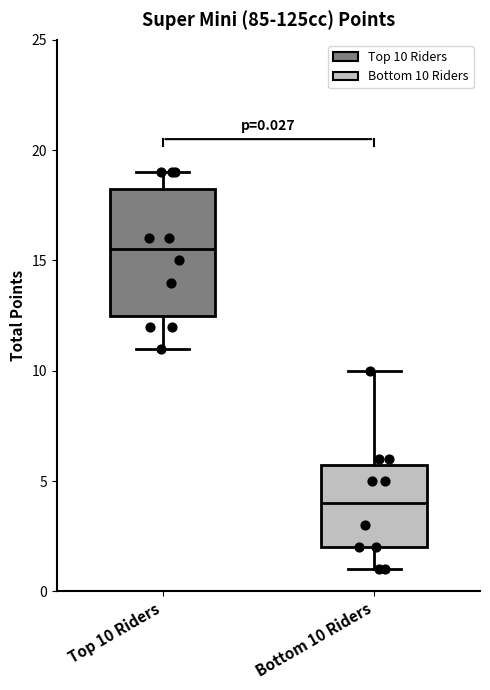

Comparing the boxes themselves (not the whiskers), which one is the tallest?

Top 10 Riders